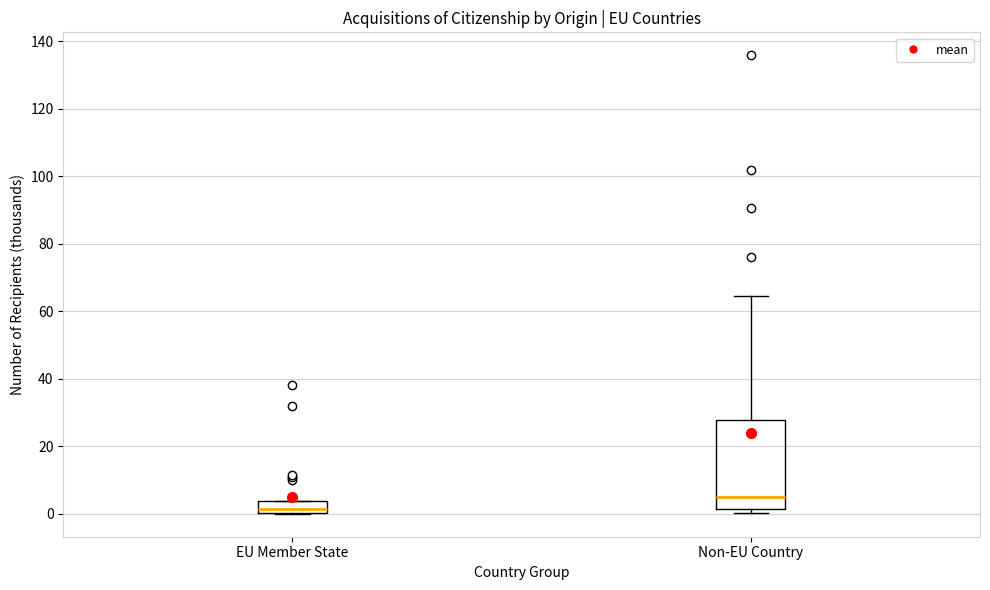

Comparing the boxes themselves (not the whiskers), which one is the tallest?

Non-EU Country